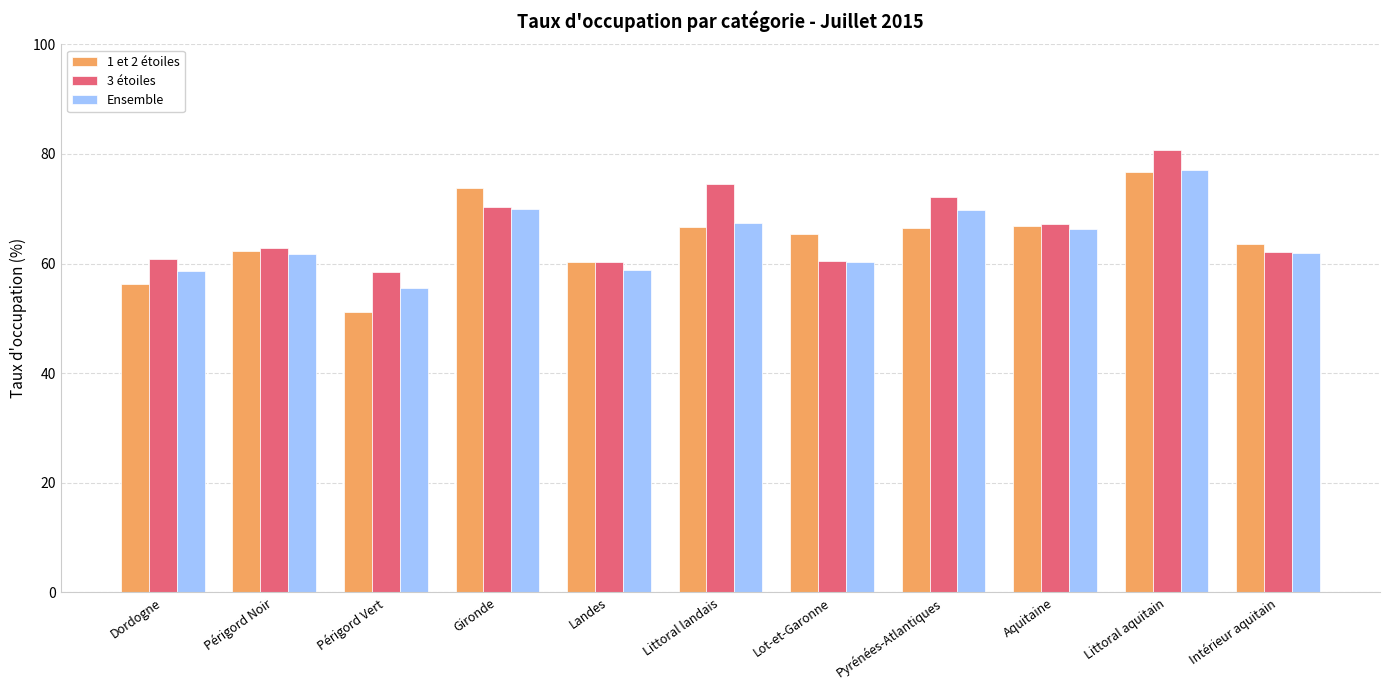

Is the value of 1 et 2 étoiles at Intérieur aquitain greater than the value of Ensemble at Littoral landais?

No